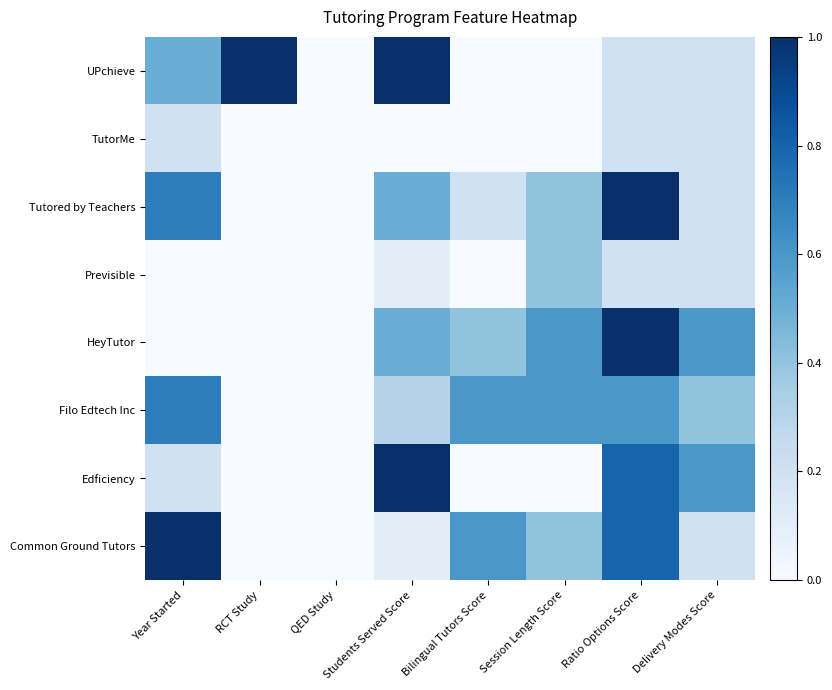

Rank the series at Delivery Modes Score from lowest to highest value.

Common Ground Tutors, Previsible, Tutored by Teachers, TutorMe, UPchieve, Filo Edtech Inc, Edficiency, HeyTutor